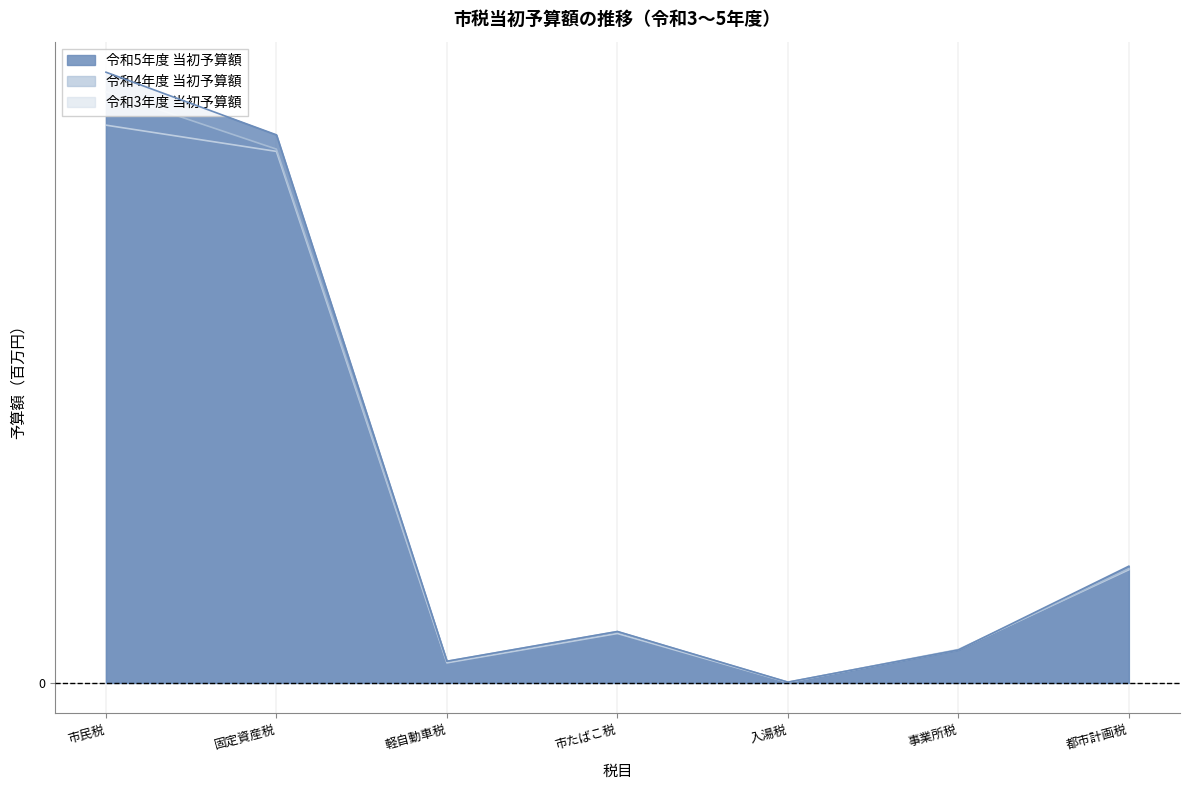

How many lines are shown in the chart?

3